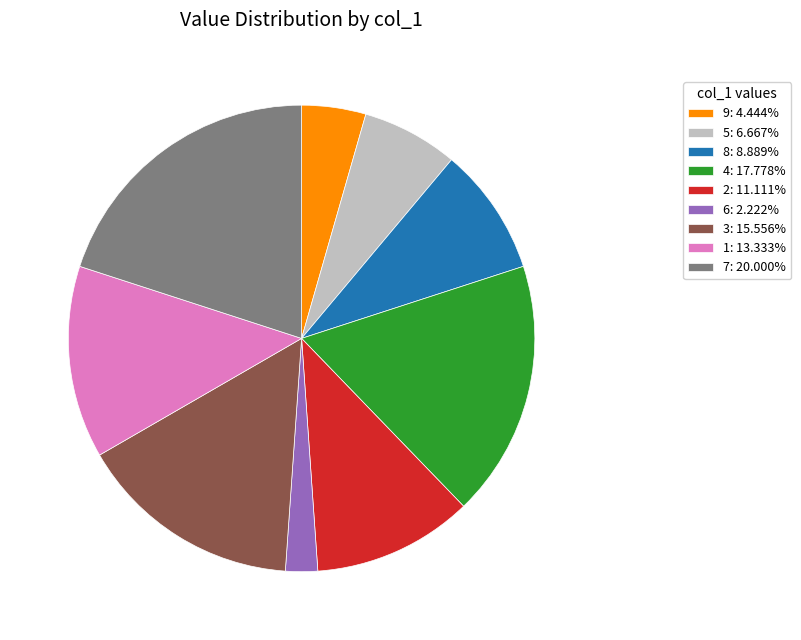

Does 3: 15.556% account for over 50% of the chart?

No